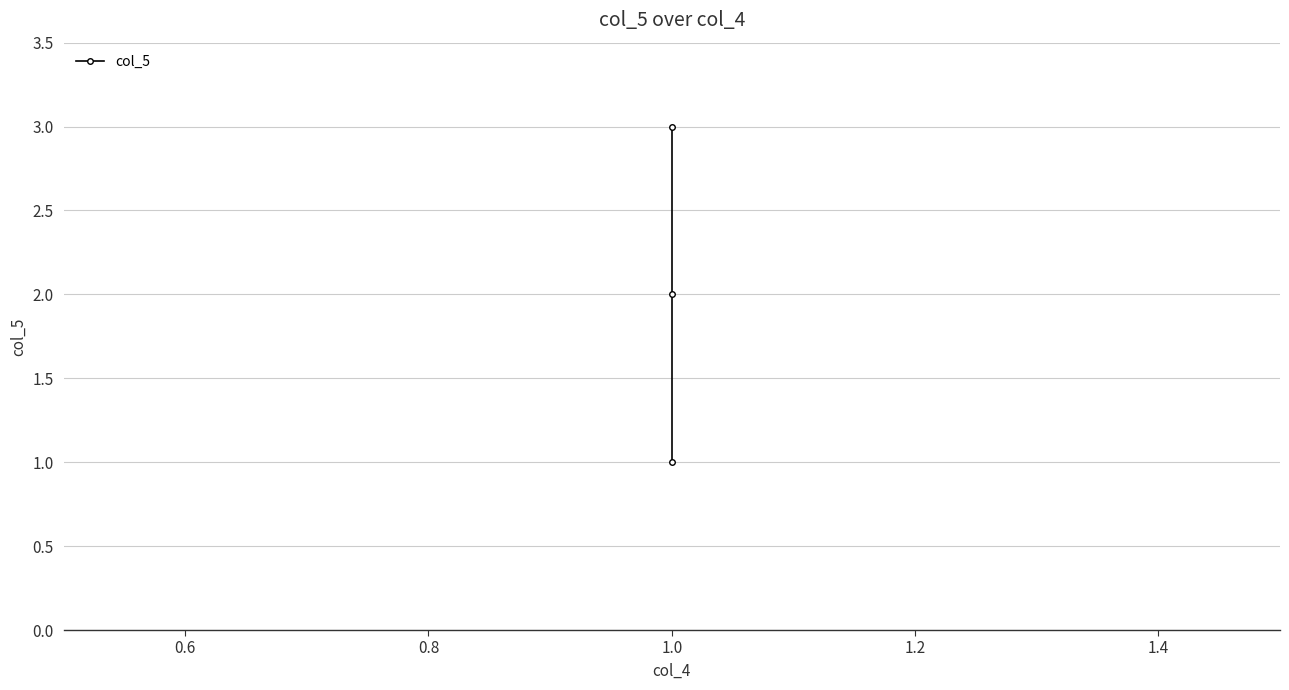

What is the average value?

2